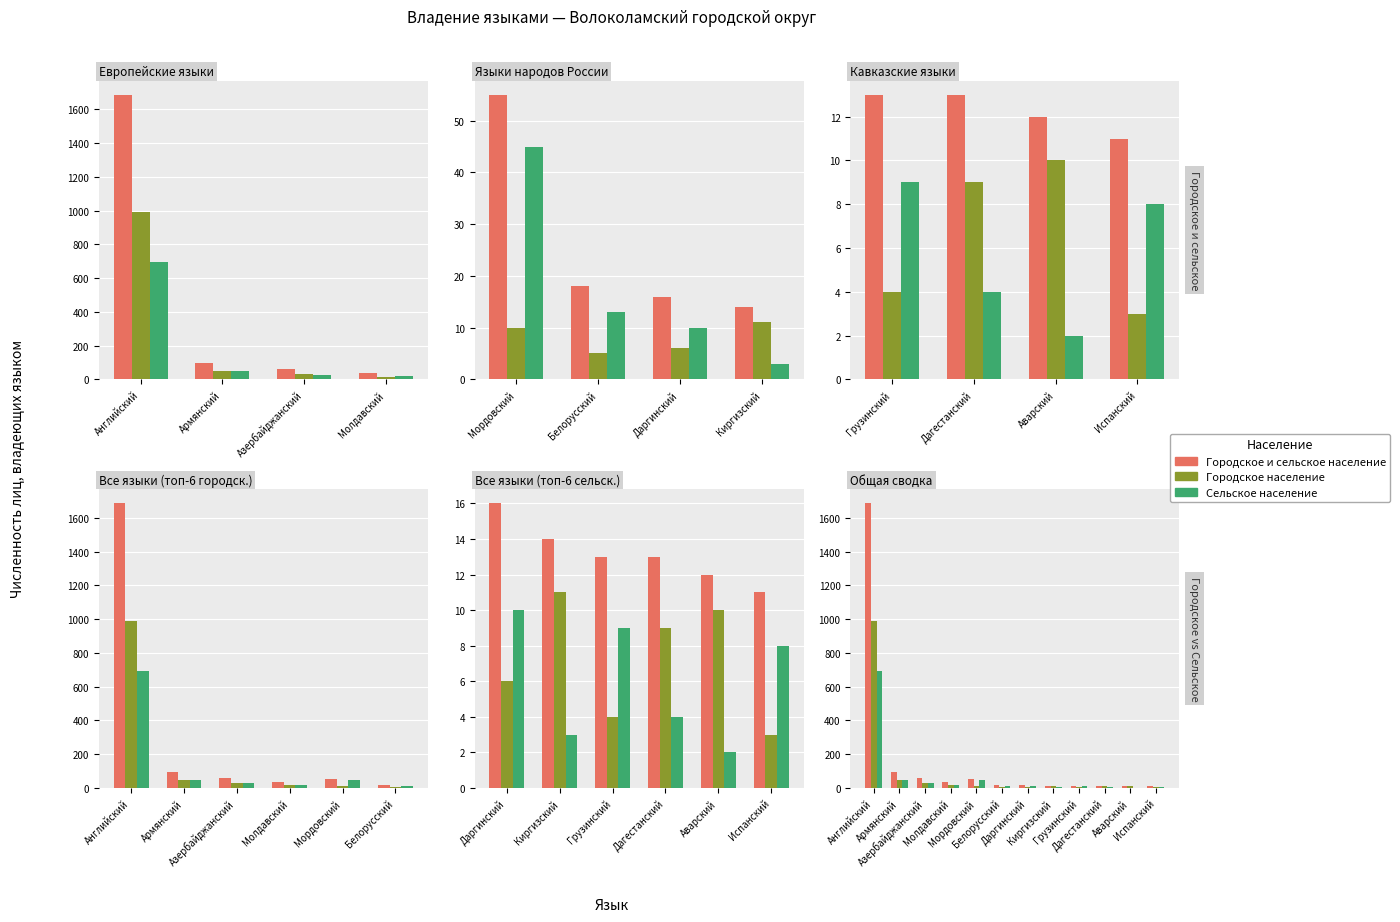

The Городское население series shows 26 at Молдавский. True or false?

False